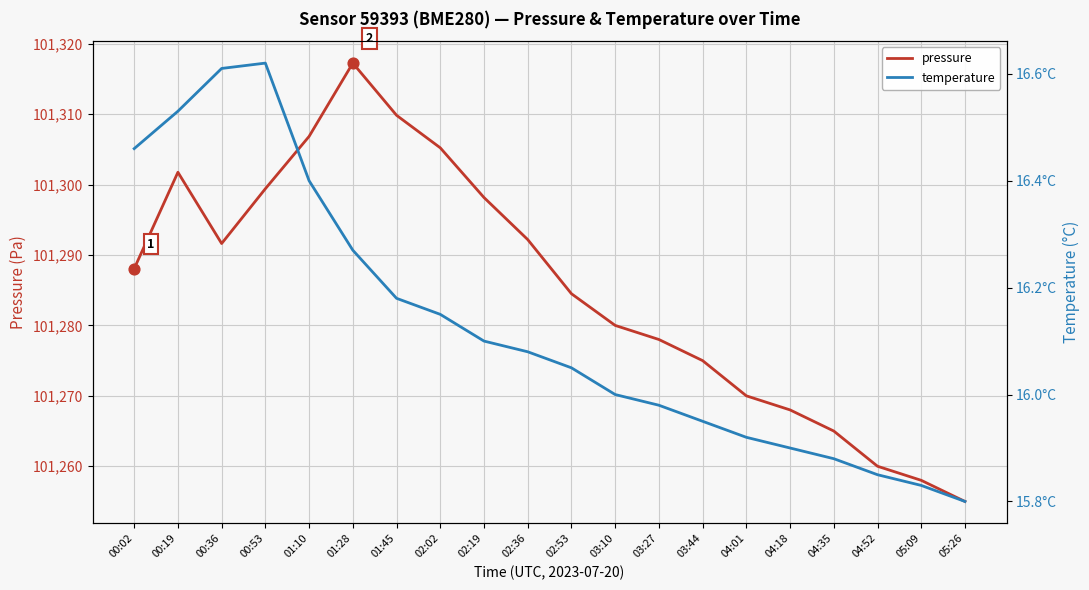

What are all the series names shown in the legend?

pressure, temperature